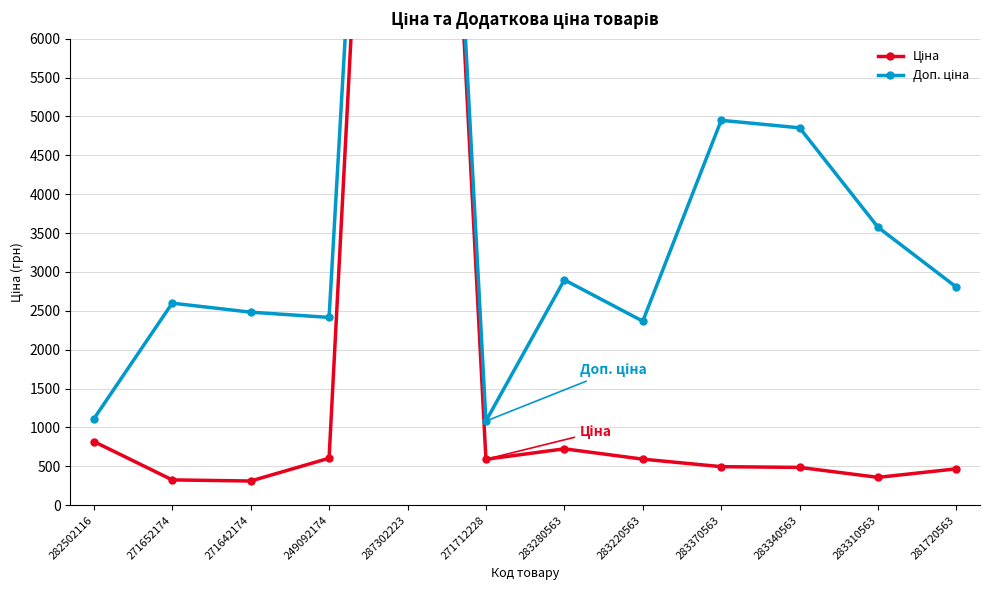

What is the average value of the Ціна series?

2144.4